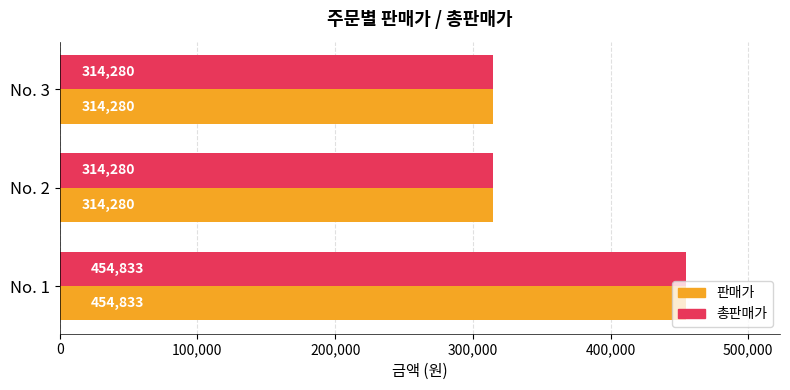

What is the difference between the maximum and minimum values in the 판매가 series?

140553